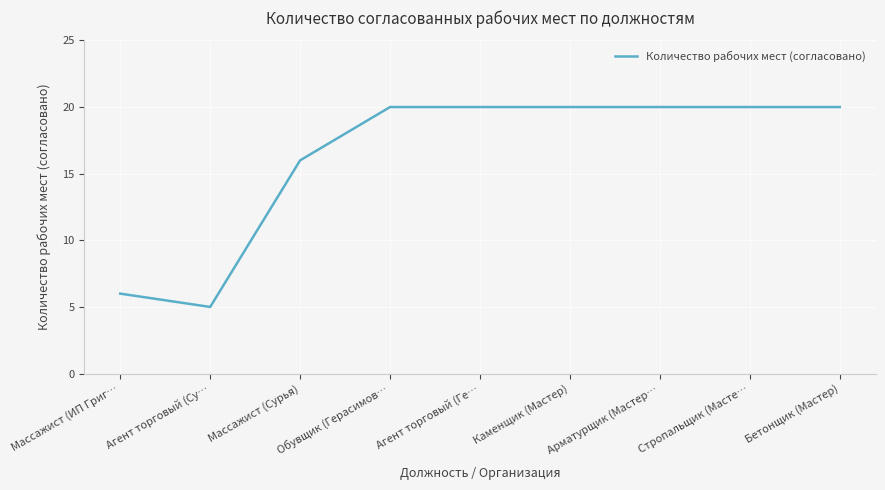

Which has a higher value, Массажист (Сурья) or Обувщик (Герасимов…?

Обувщик (Герасимов…